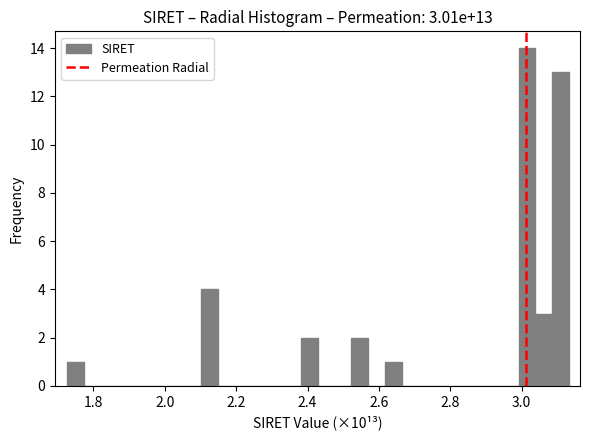

Around what value on the x-axis is the tallest bar? Give the approximate position of its centre, as read against the axis.

3.02